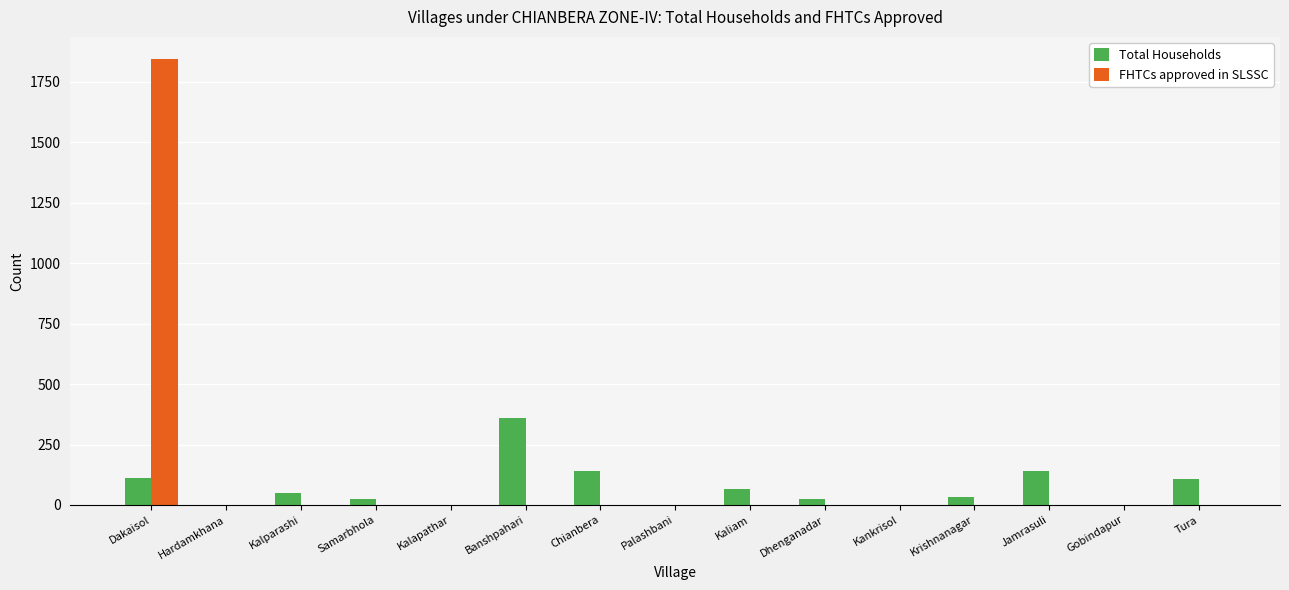

What is the maximum value for Total Households?

360